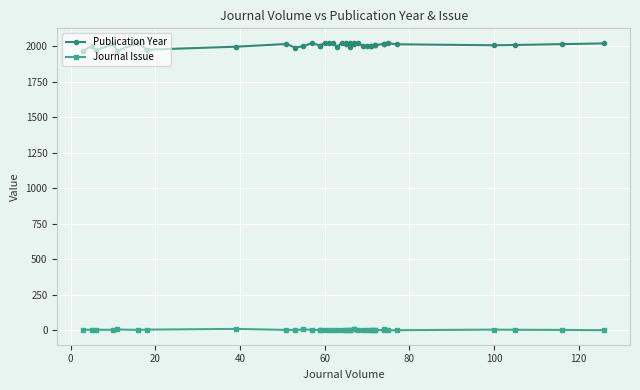

How many data points does each series have?

40